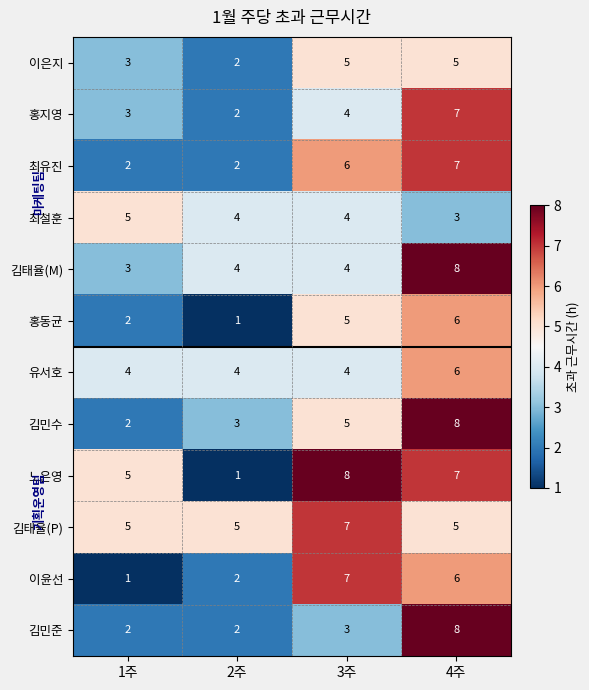

Which series changed the most between 1주 and 2주?

노은영